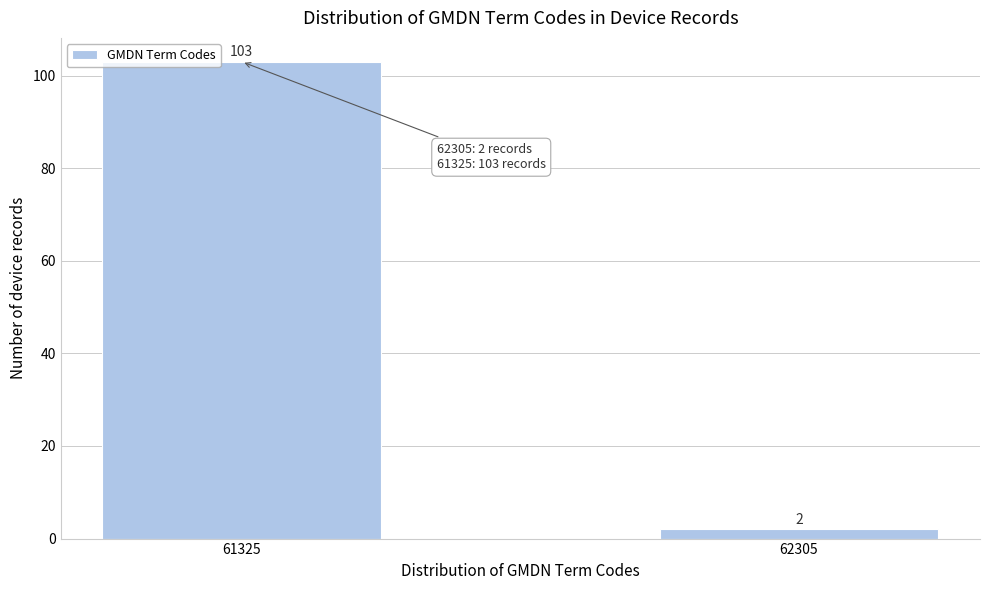

Reading right to left, extract all data points from this chart.

62305=2	61325=103